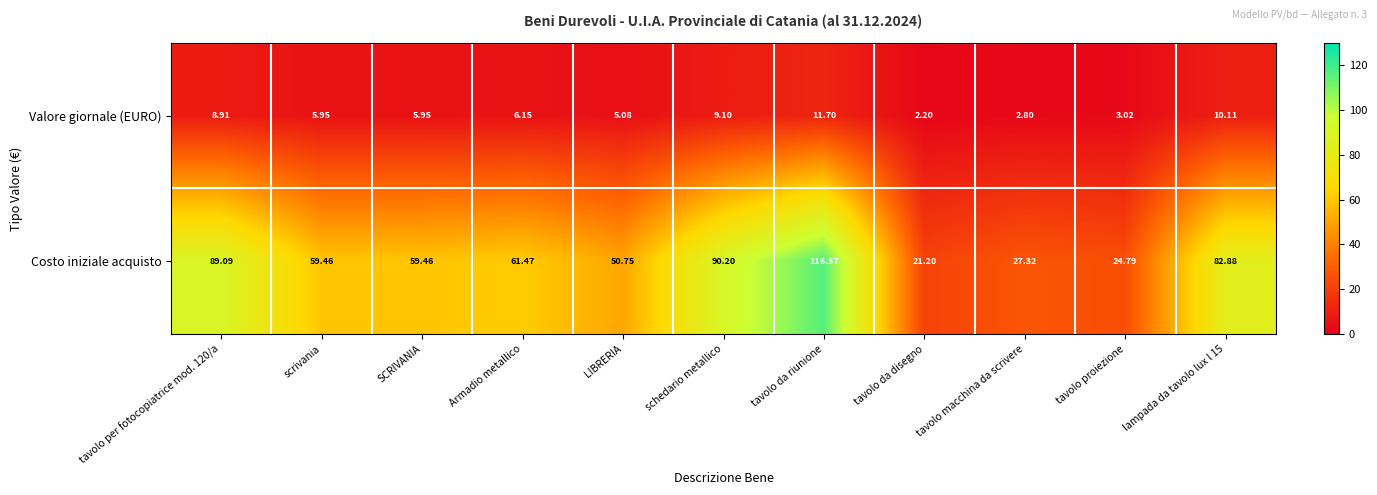

Rank the series by their average value, from lowest to highest.

Valore giornale (EURO), Costo iniziale acquisto